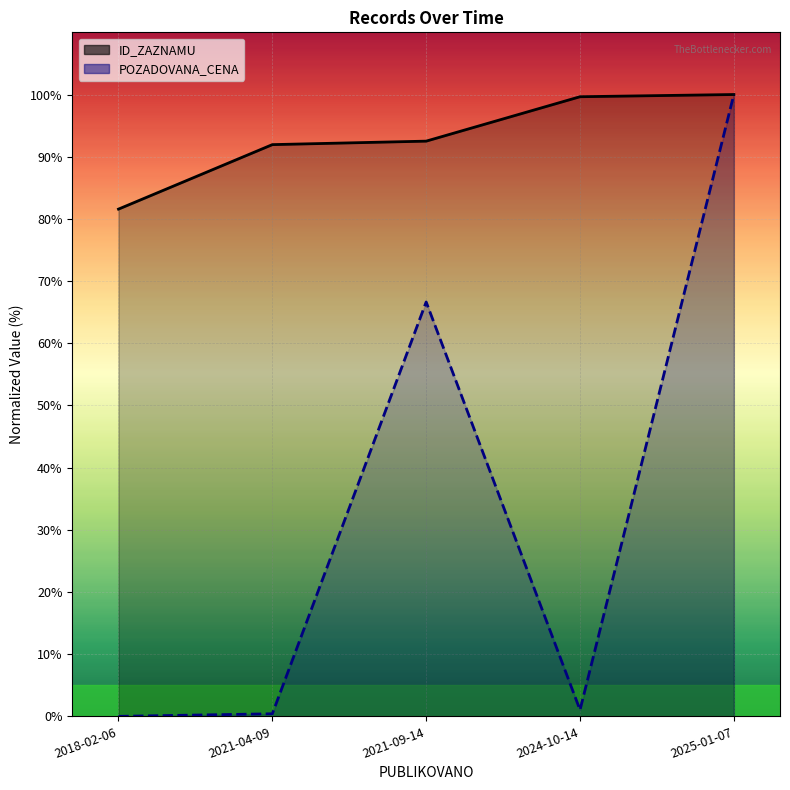

At how many categories does at least one series exceed 79?

5